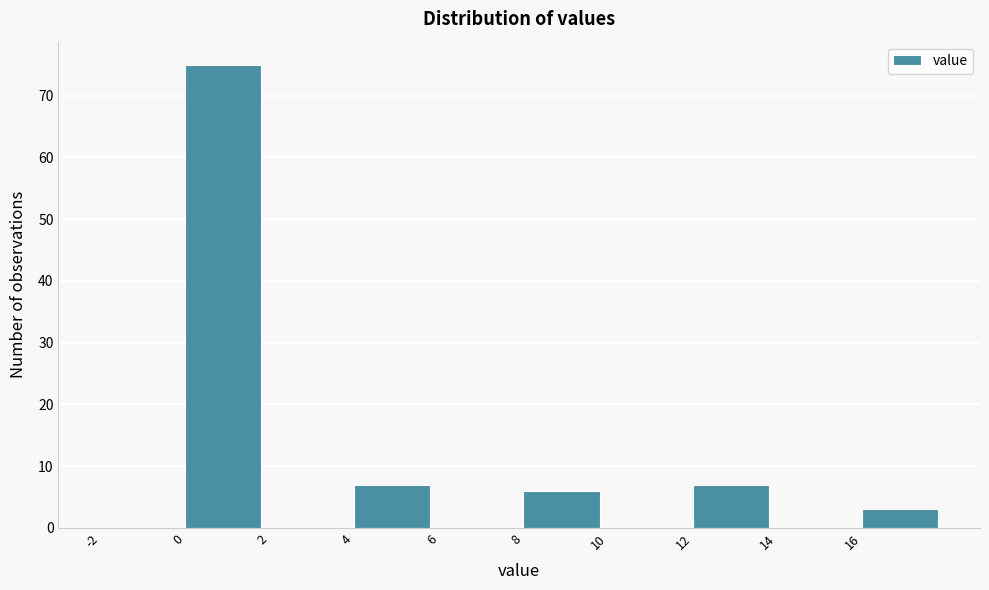

Reading left to right, transcribe this chart: for each bar, give the range it covers on the x-axis and its height. The values are not printed on the chart, so give them approximately, as read against the axis.

-2 to 0: 0
0 to 2: 75
2 to 4: 0
4 to 6: 7
6 to 8: 0
8 to 10: 6
10 to 12: 0
12 to 14: 7
14 to 16: 0
16 to 18: 3